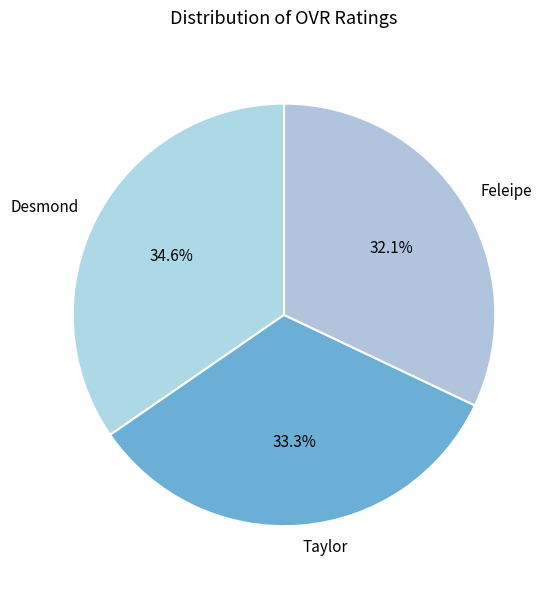

To the nearest percent, what portion does Feleipe represent?

32%